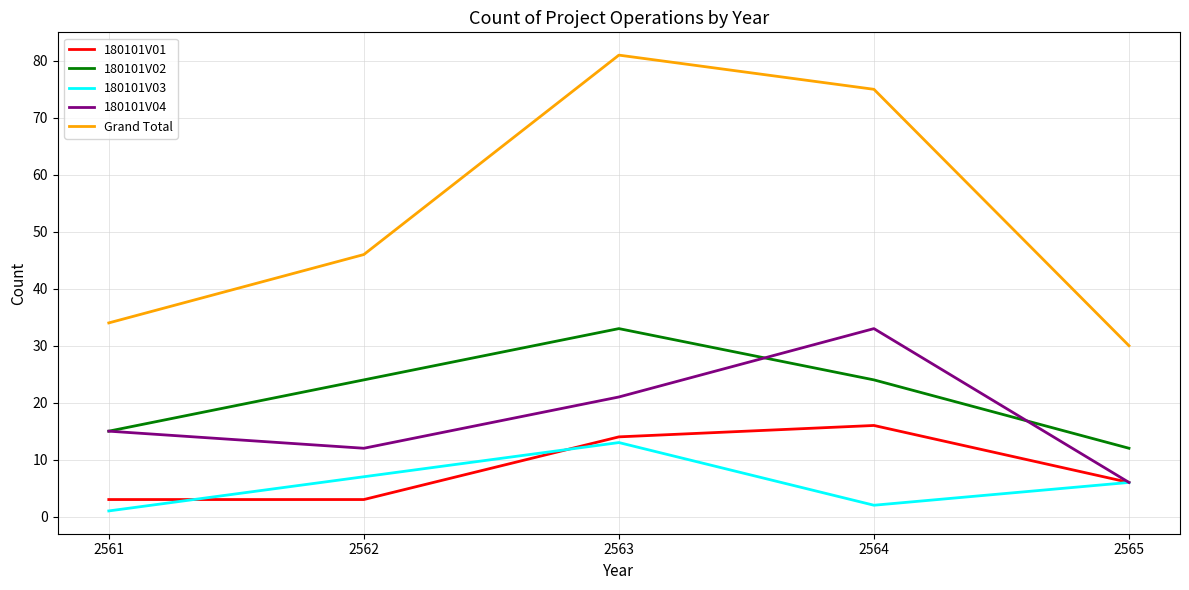

Where is 180101V04 nearest to the value 19?

2563